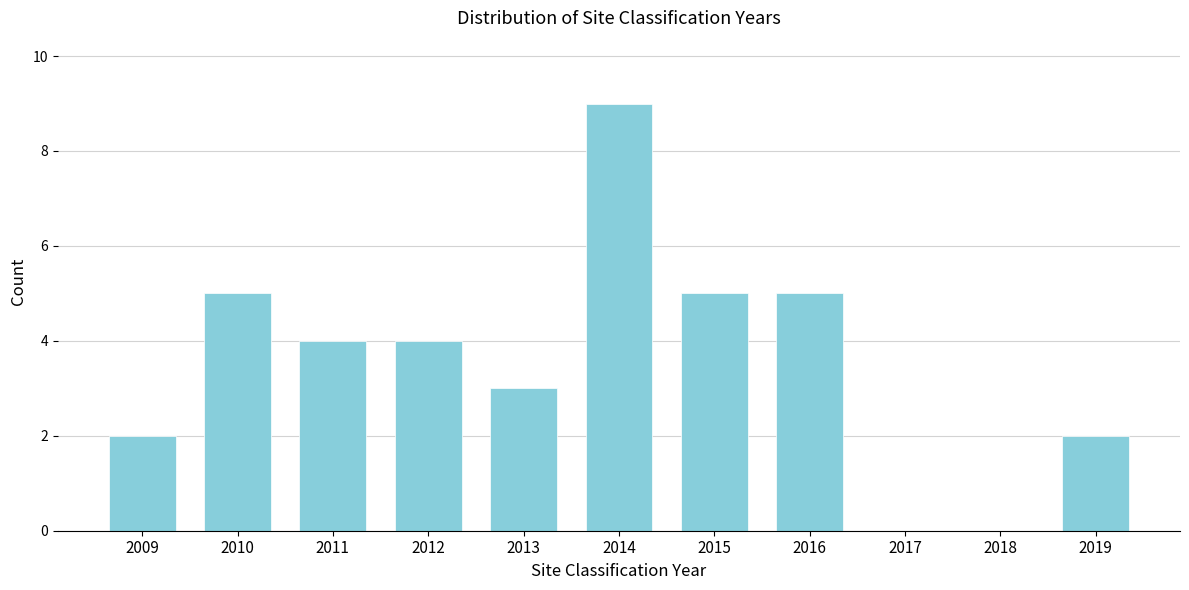

Reading right to left, what are all the values shown in this chart?

2019=2	2018=0	2017=0	2016=5	2015=5	2014=9	2013=3	2012=4	2011=4	2010=5	2009=2